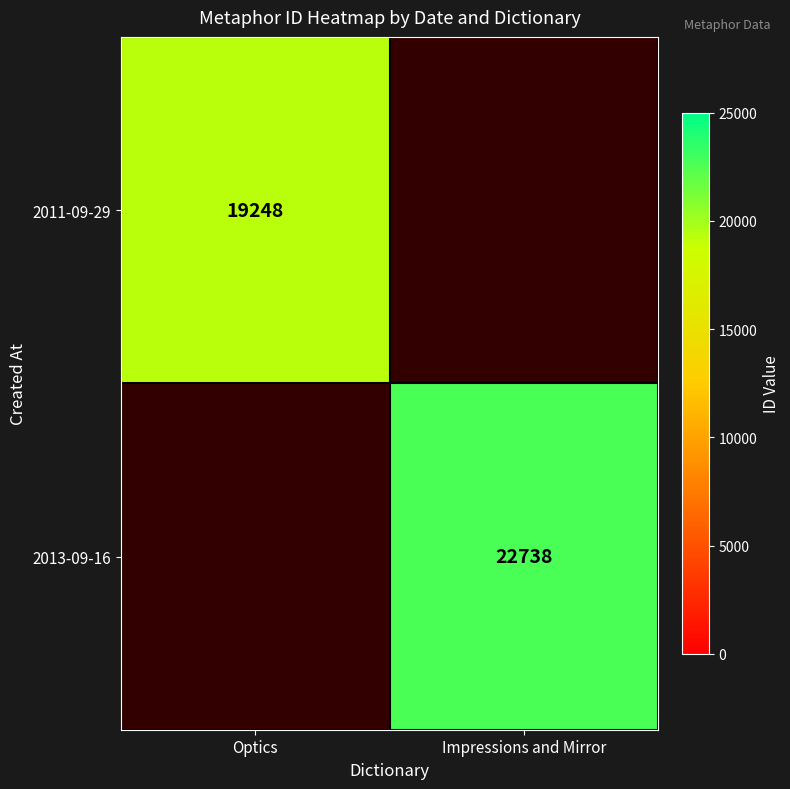

The value of 2011-09-29 at Optics is 19248. True or false?

True